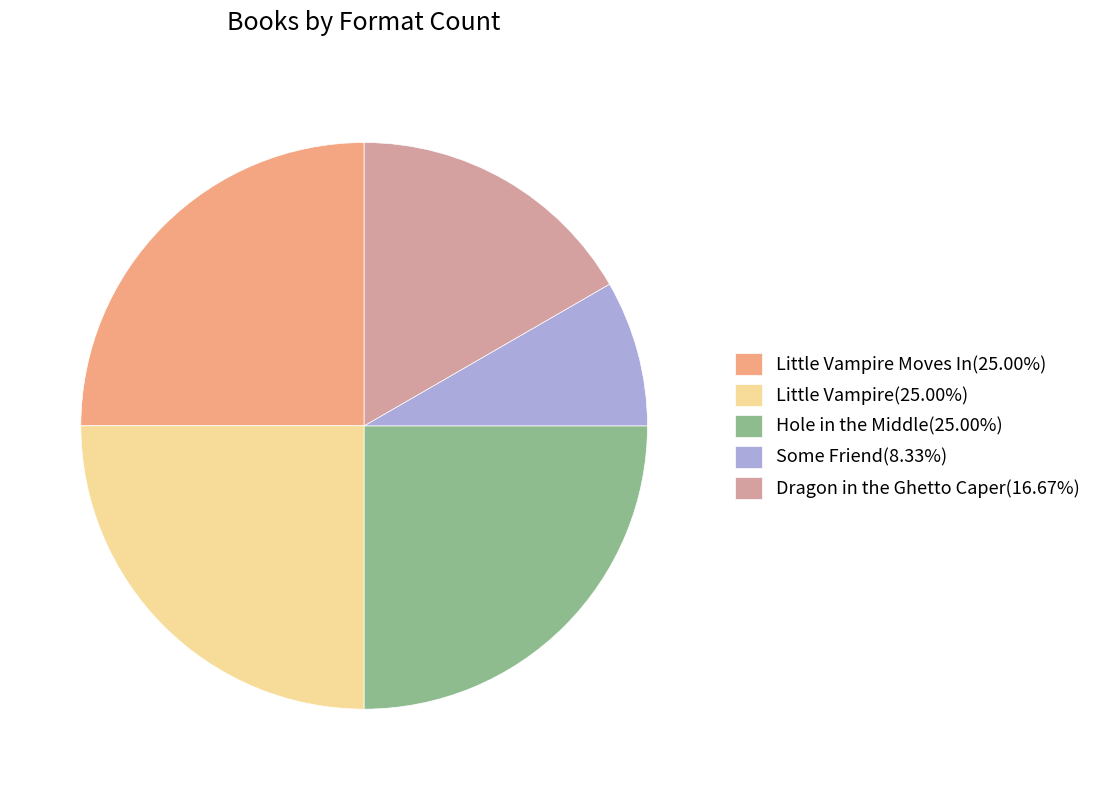

How many slices are in this pie chart?

5